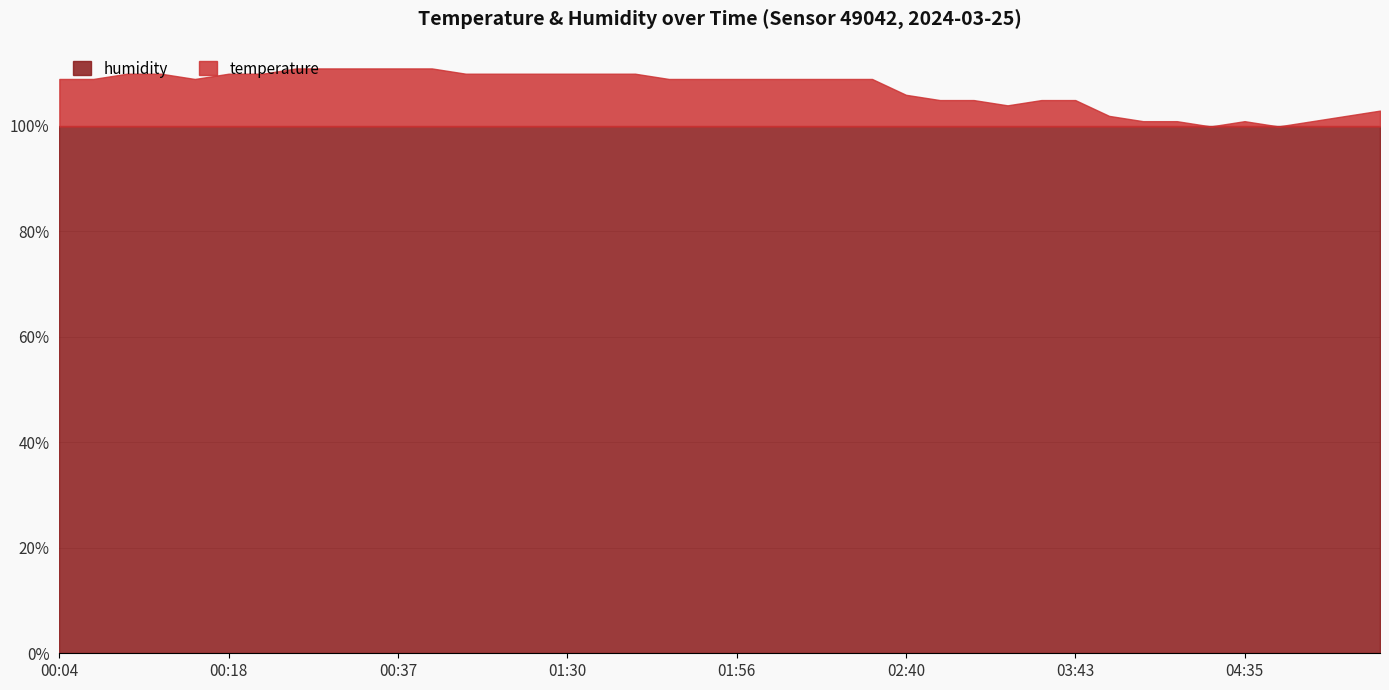

True or false: humidity and temperature intersect in this chart.

False